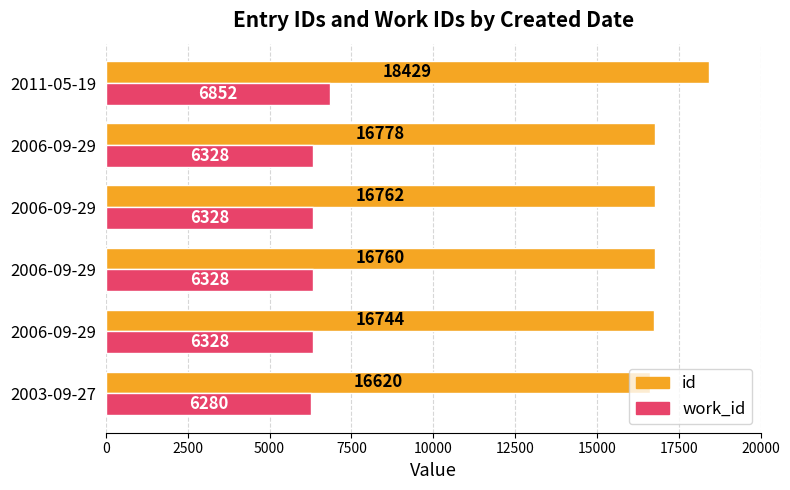

How many values in the id series are below 16762?

3